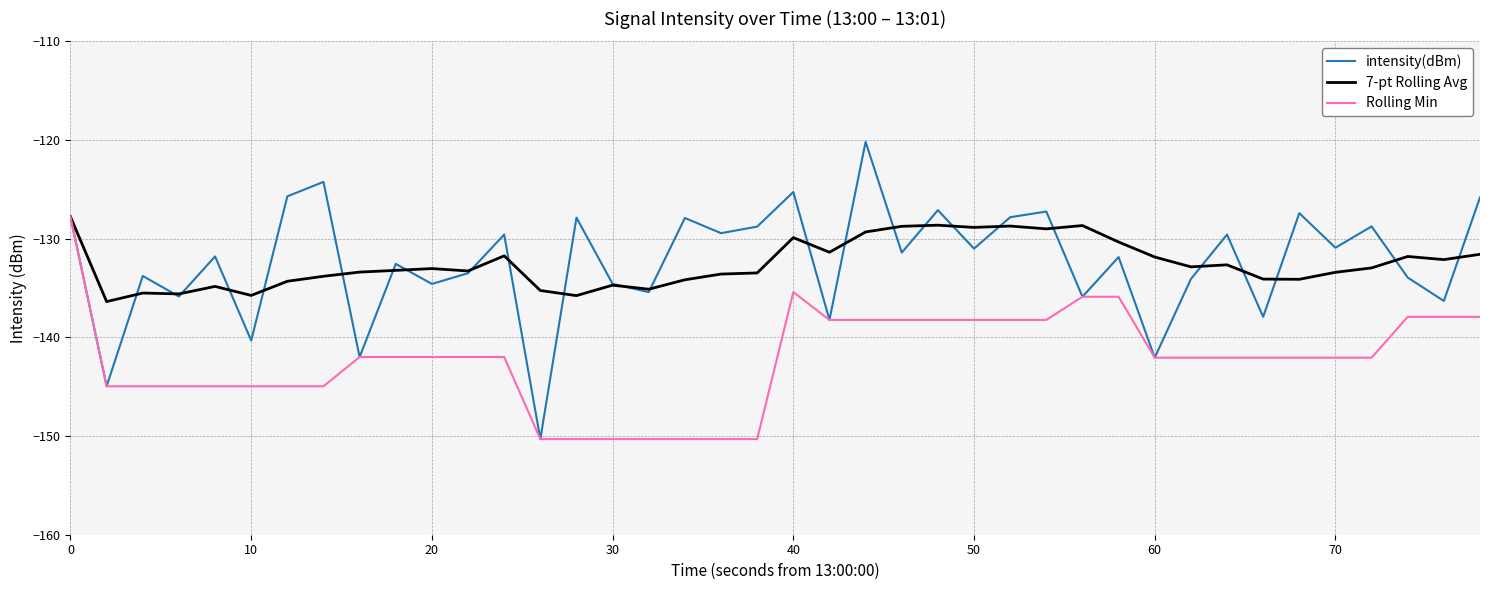

What is the minimum value shown in the chart?

-150.3